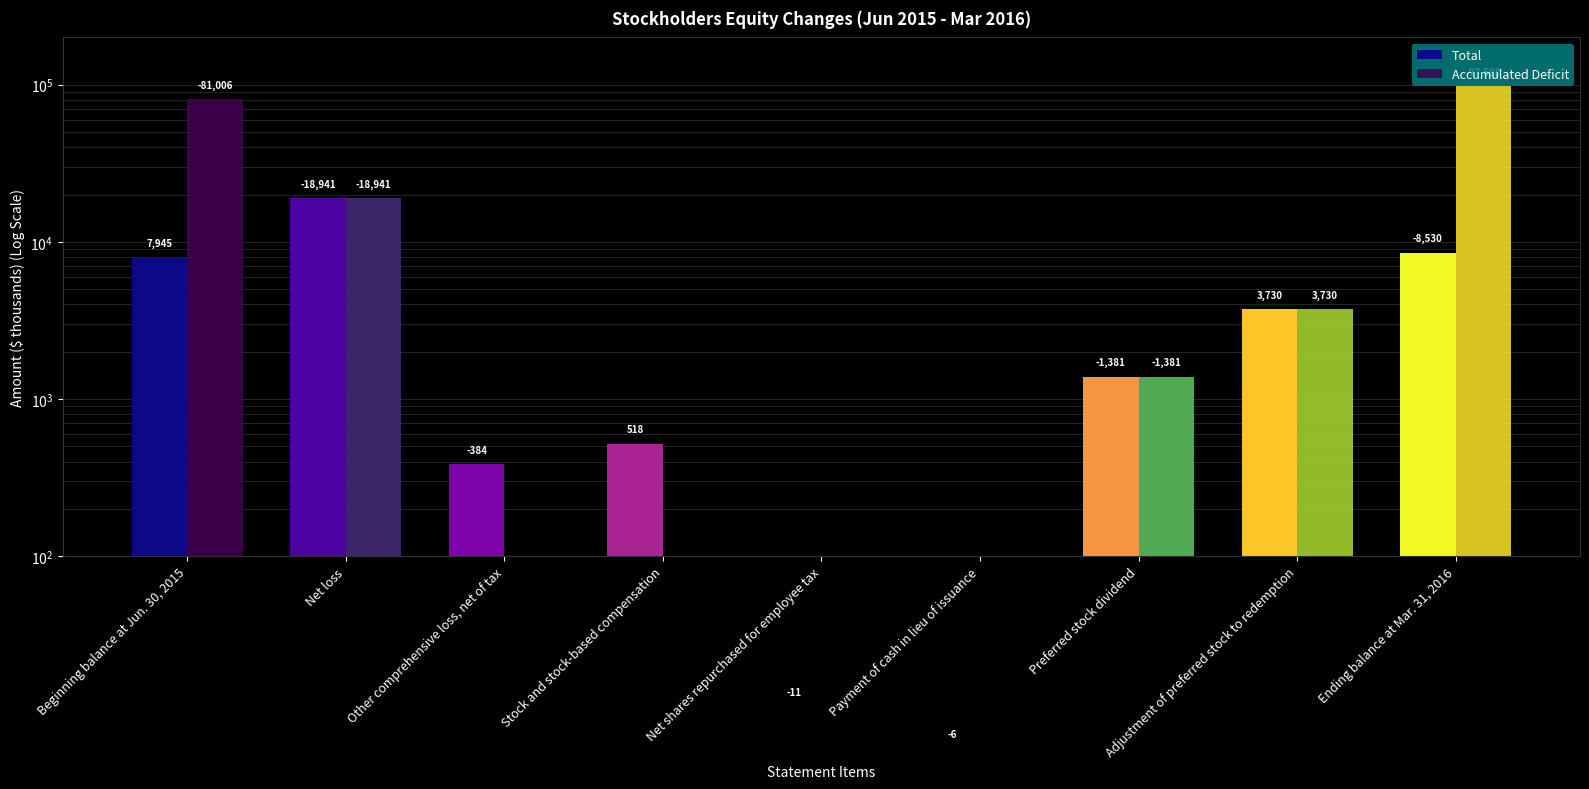

Which series has the largest total across all categories?

Accumulated Deficit